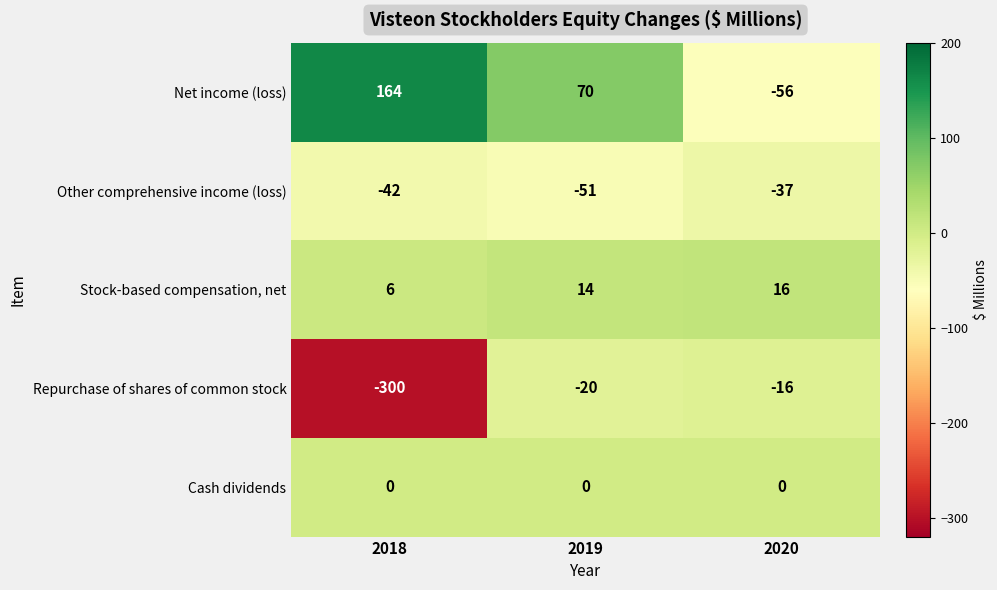

What is the difference between the second highest and minimum values in the Repurchase of shares of common stock series?

280